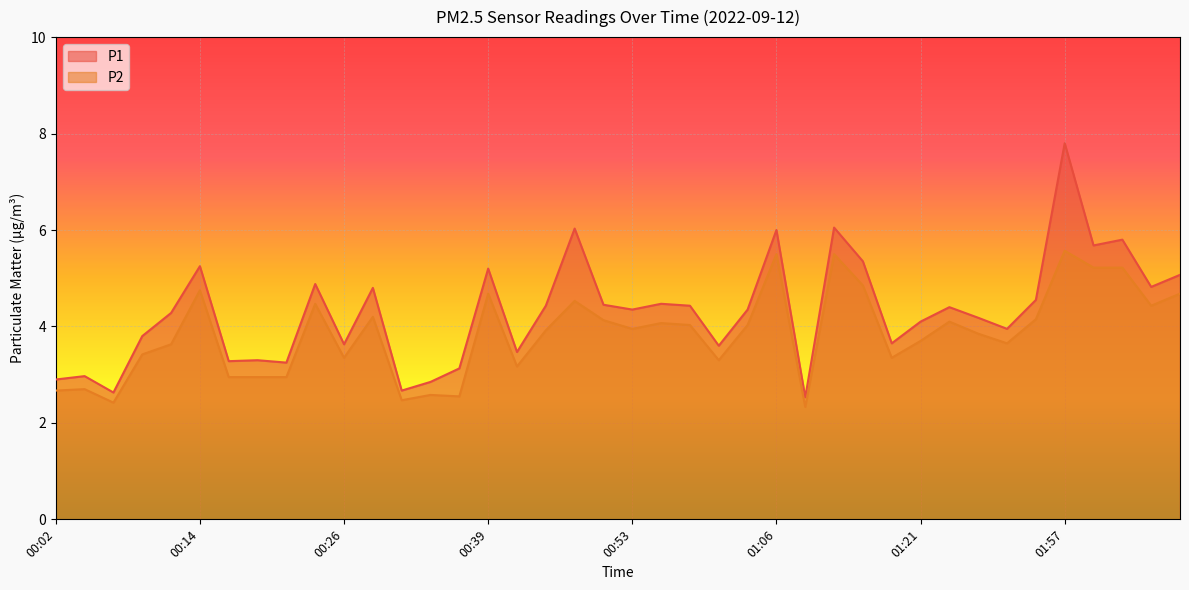

What is the label of the 39th point from the left?

02:11